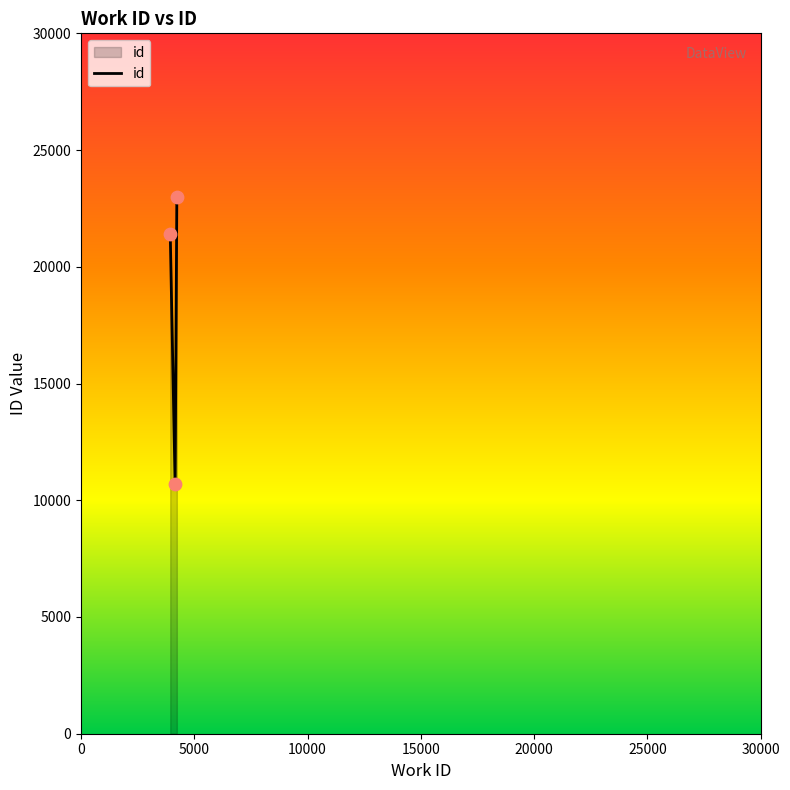

What is the minimum value shown in the chart?

10690